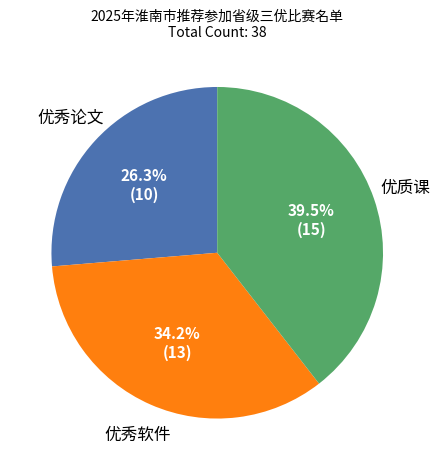

Is there any slice that represents more than half of the pie?

No